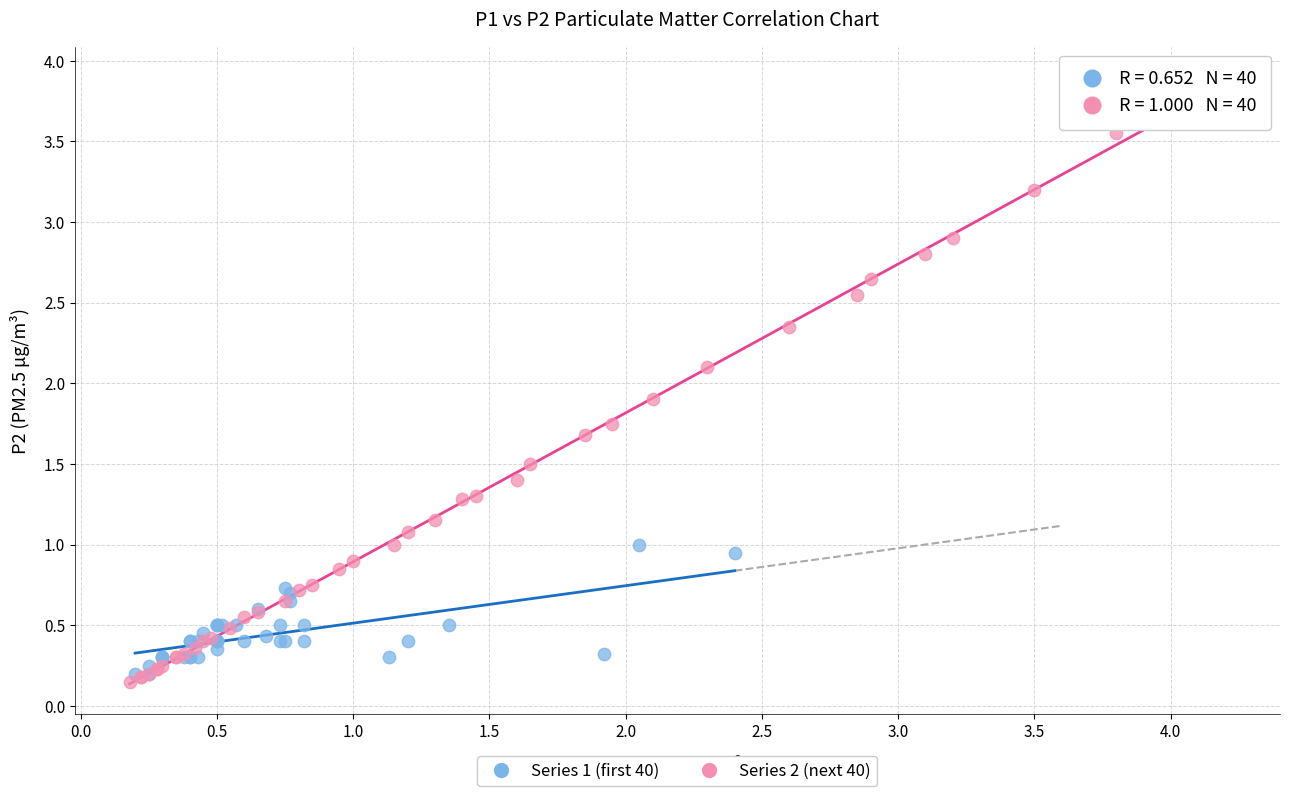

Which series has the largest Y range (max minus min)?

Series 2 (next 40)